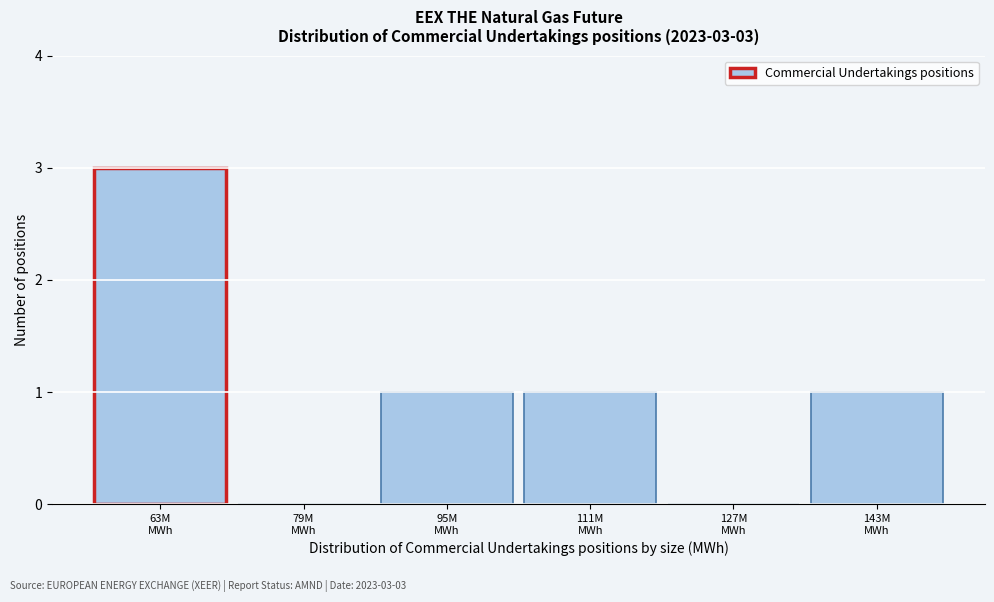

What is the sum of all values?

6